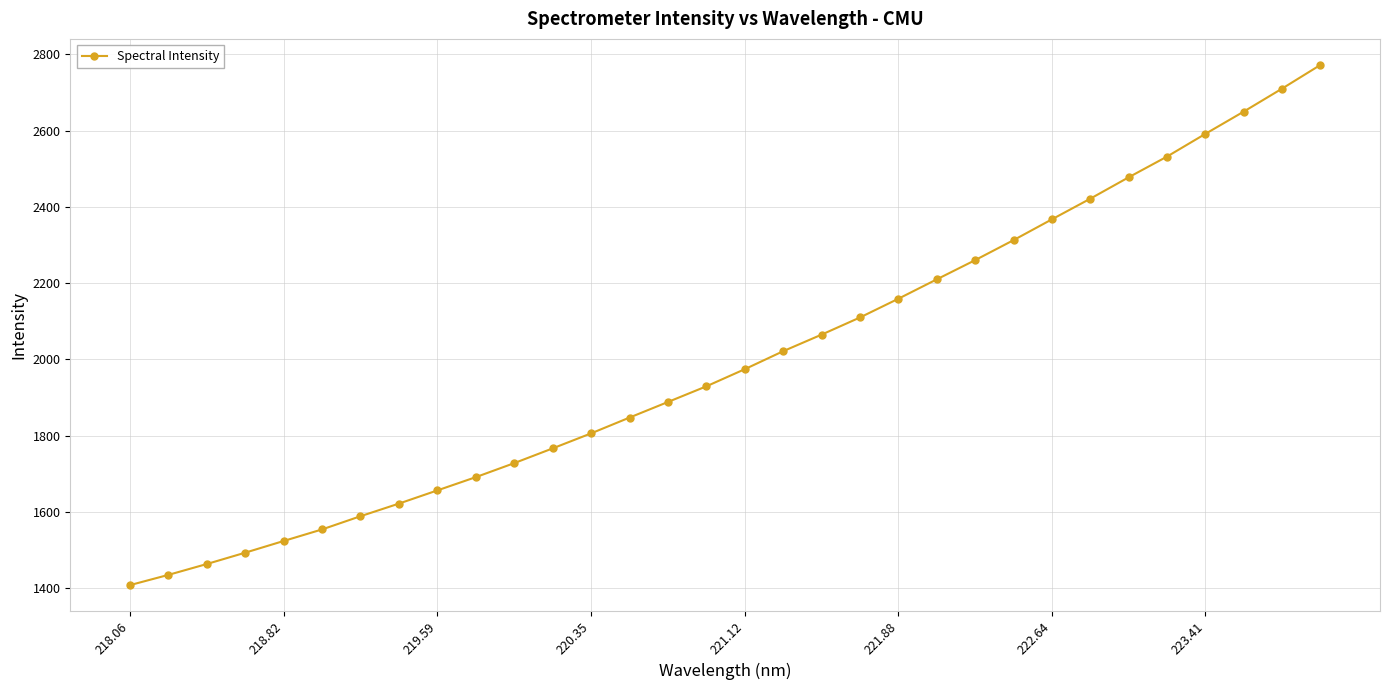

What is the difference between the maximum and second lowest values?

1337.4